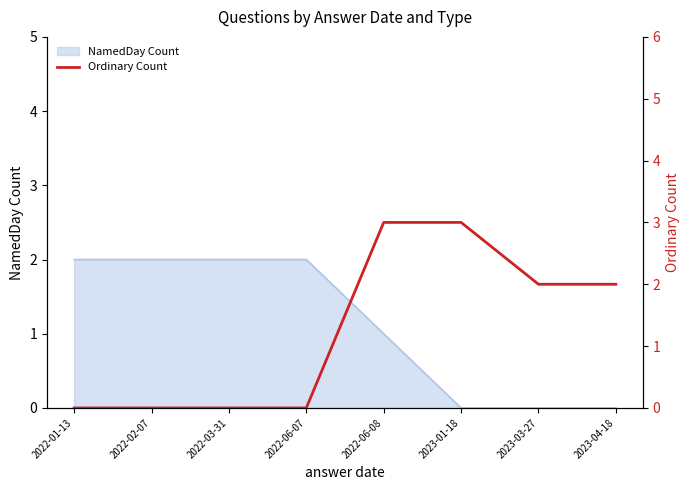

True or false: NamedDay Count has a value of 1 at 2022-06-07.

False